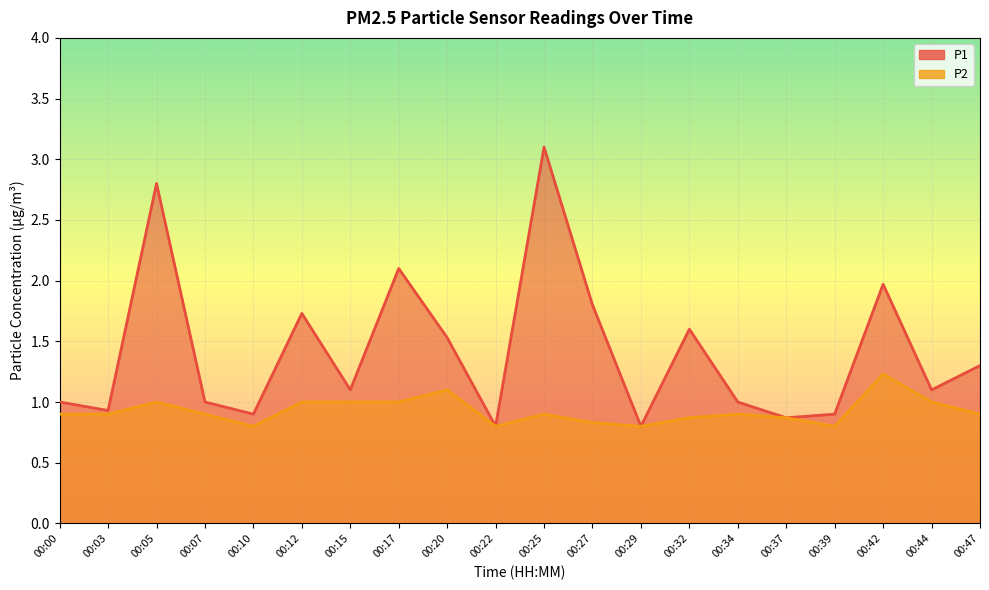

Where is the first local maximum for P2?

00:05